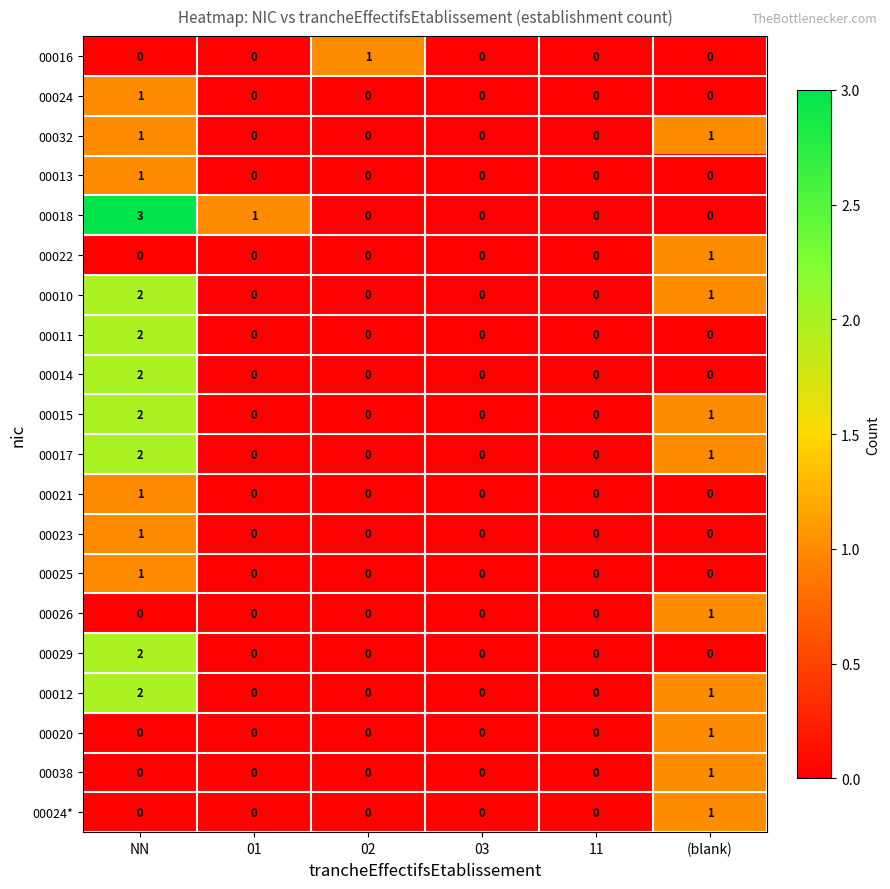

Count the 00014 values in the range 0 to 1.

5